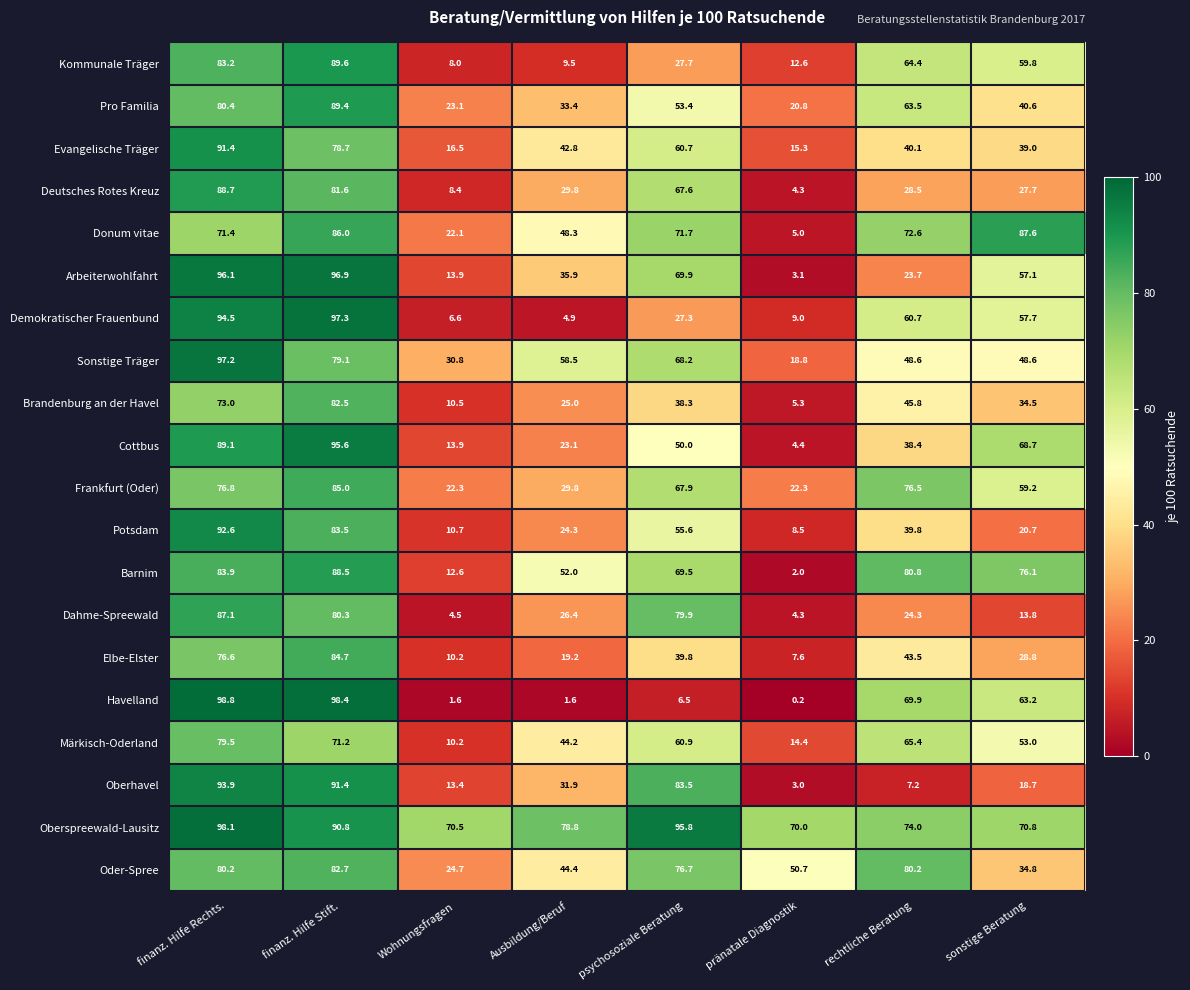

Where does the Sonstige Träger series first go above 58?

finanz. Hilfe Rechts.